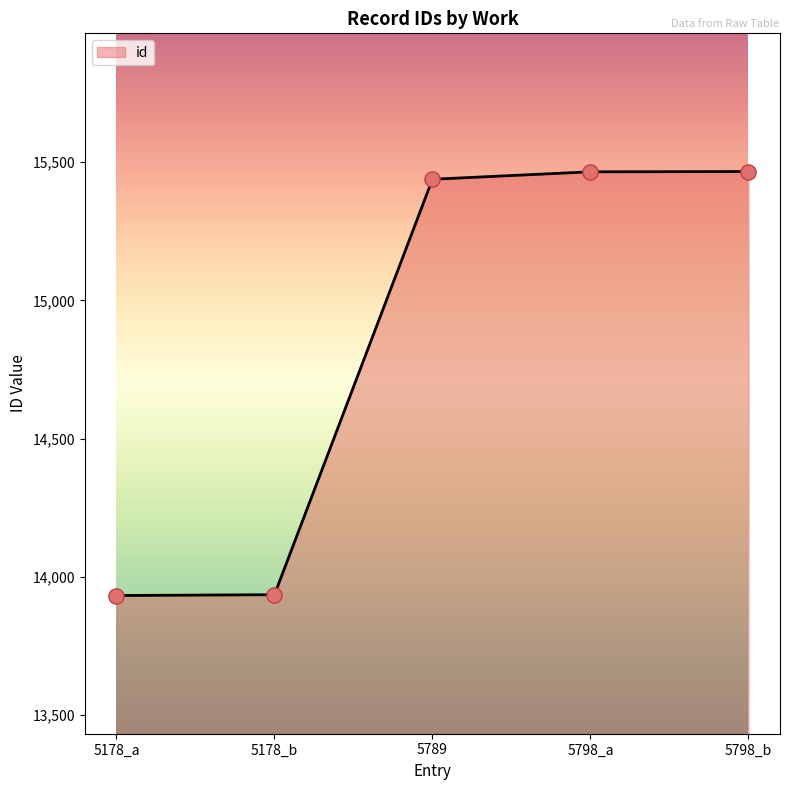

What is the change in value from 5178_a to 5178_b?

+3